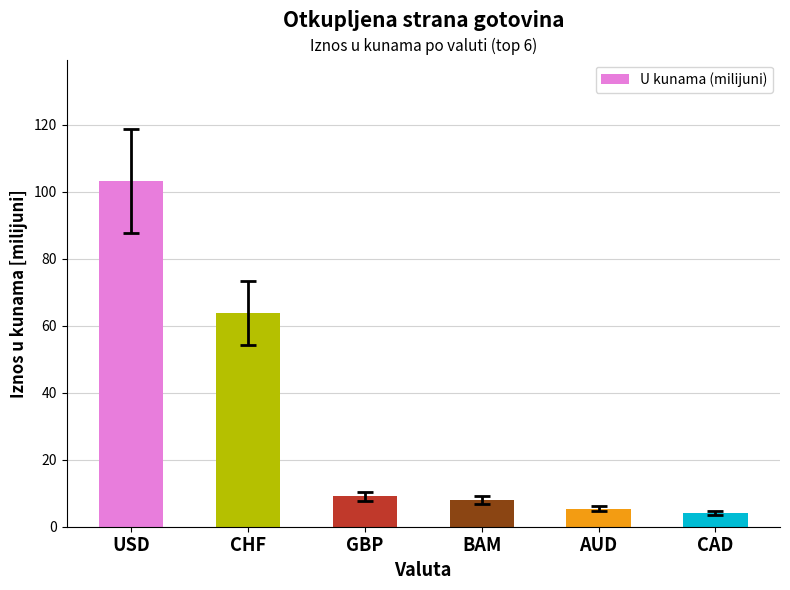

What is the ratio of the value at GBP to the value at CAD?

2.2